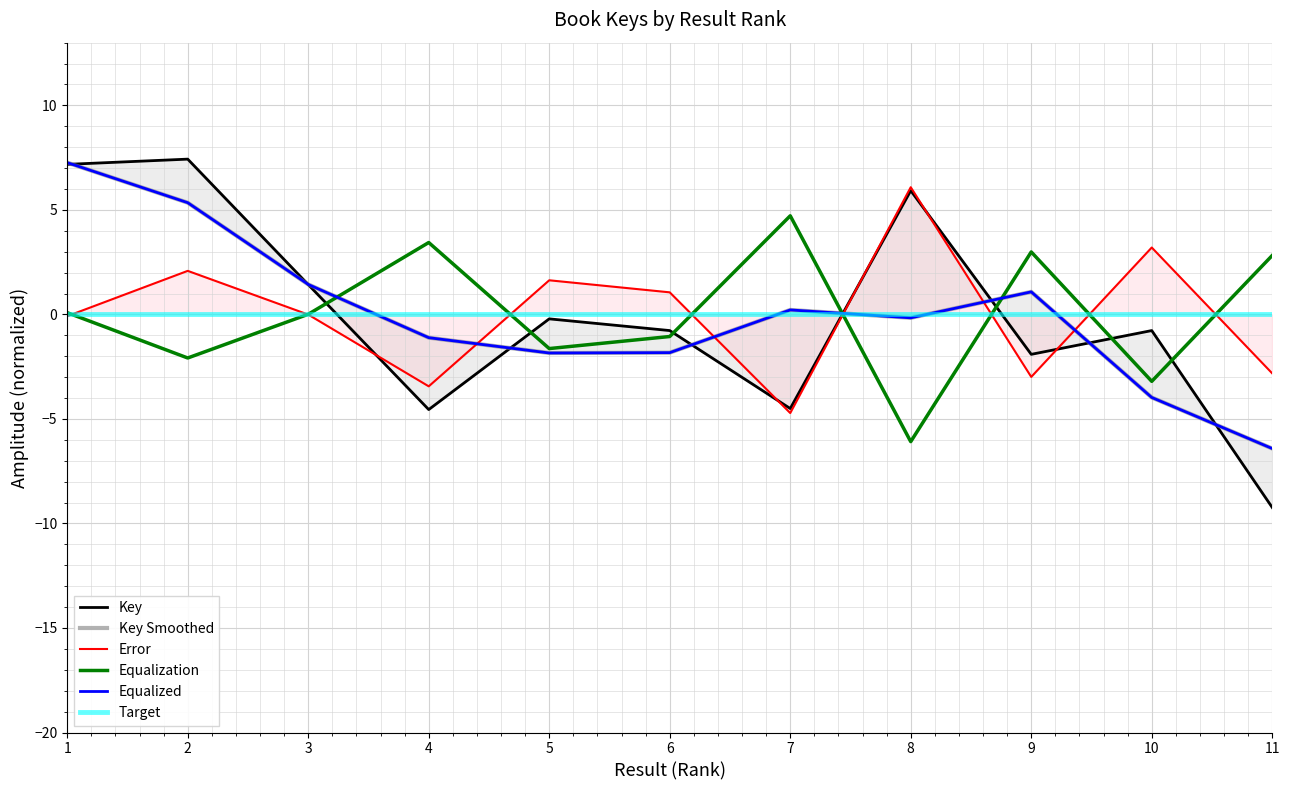

Is the value of Equalized at 4 greater than the value of Key at 7?

Yes